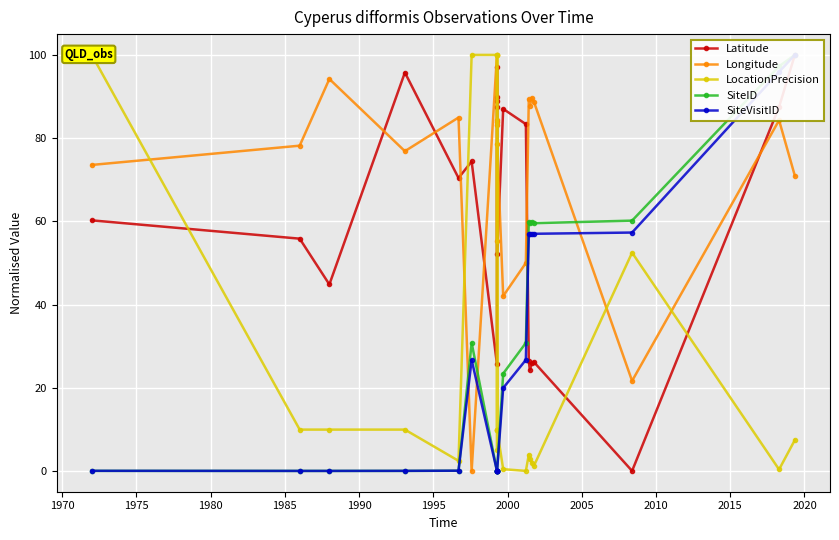

What is the value of the LocationPrecision point at the 19th from the left?

52.5